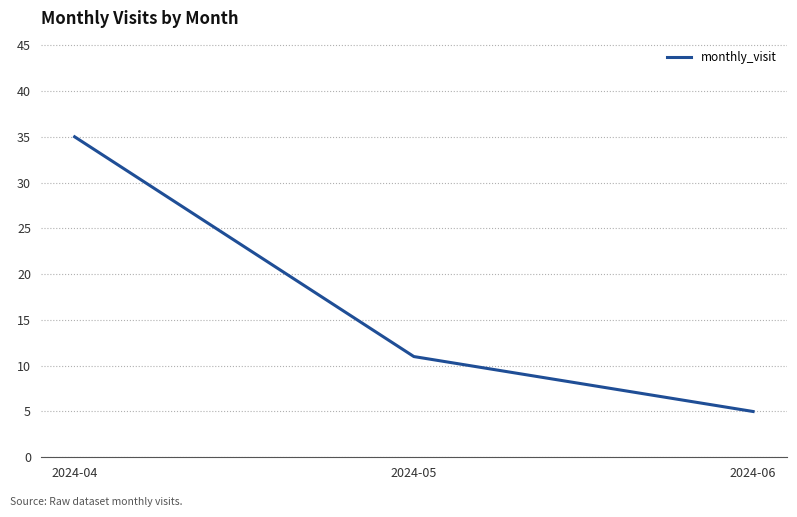

What is the difference between the second highest and minimum values?

6